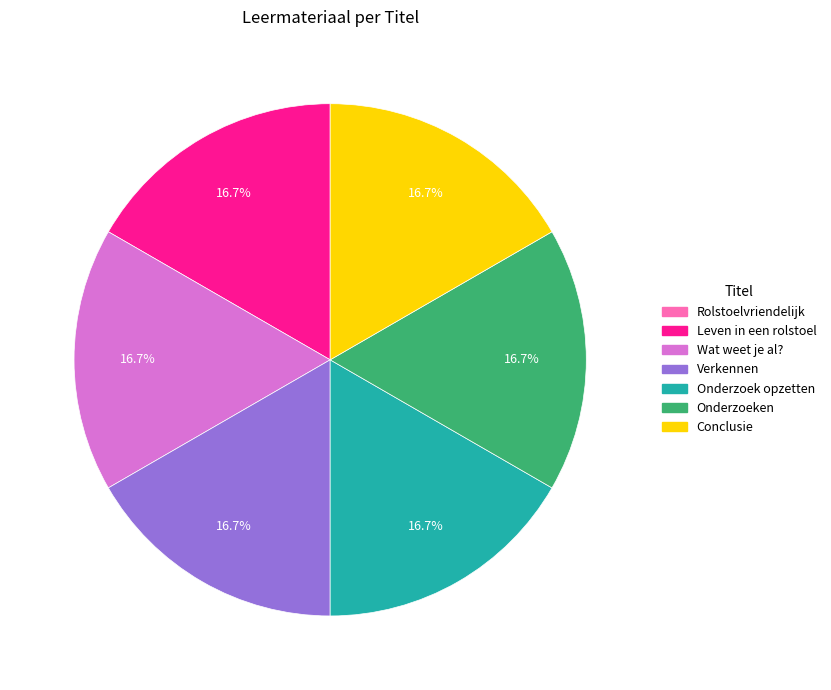

Is Onderzoeken the majority of the pie?

No